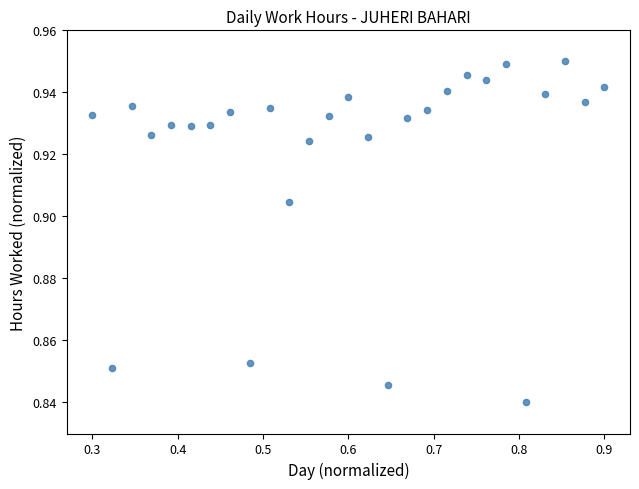

What is the range of X values (max minus min)?

0.6